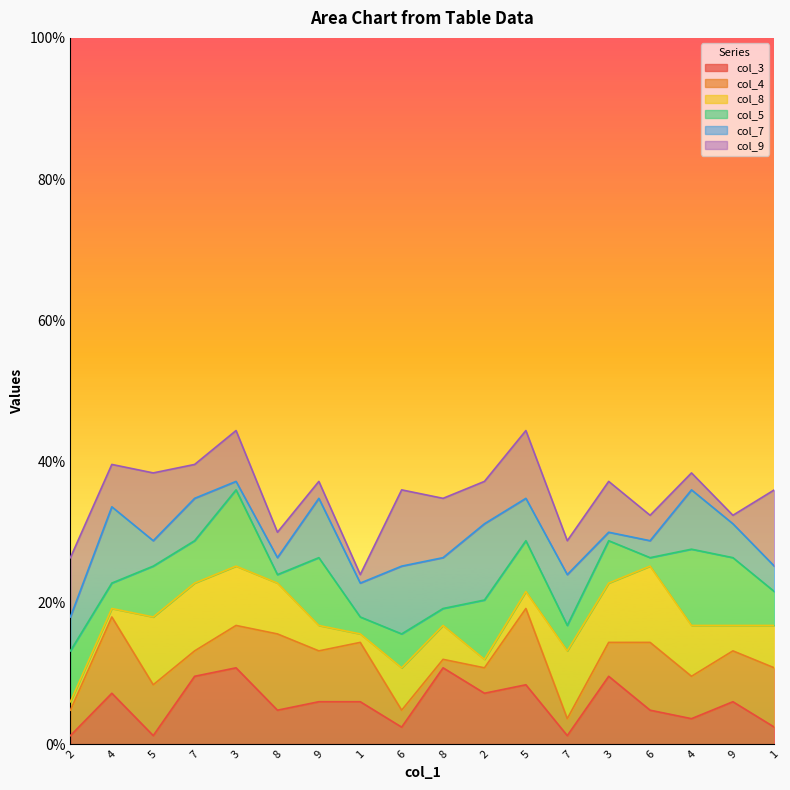

The value of col_8 at 3 is 3. True or false?

False